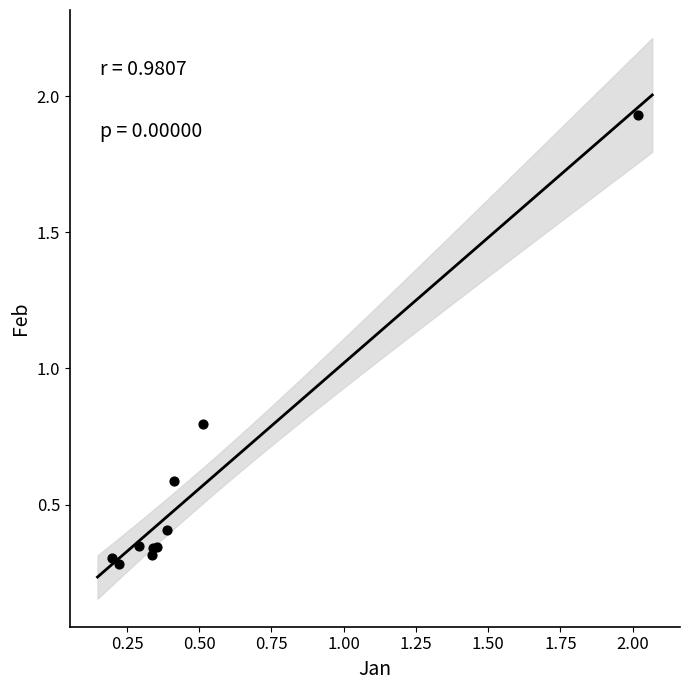

What Y value in the scatter plot is closest to 1?

0.8